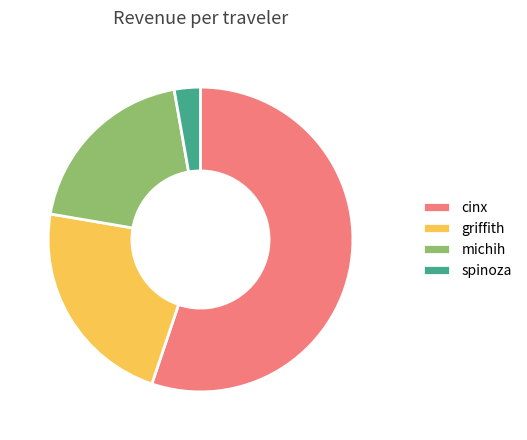

Count the number of slices in the pie.

4